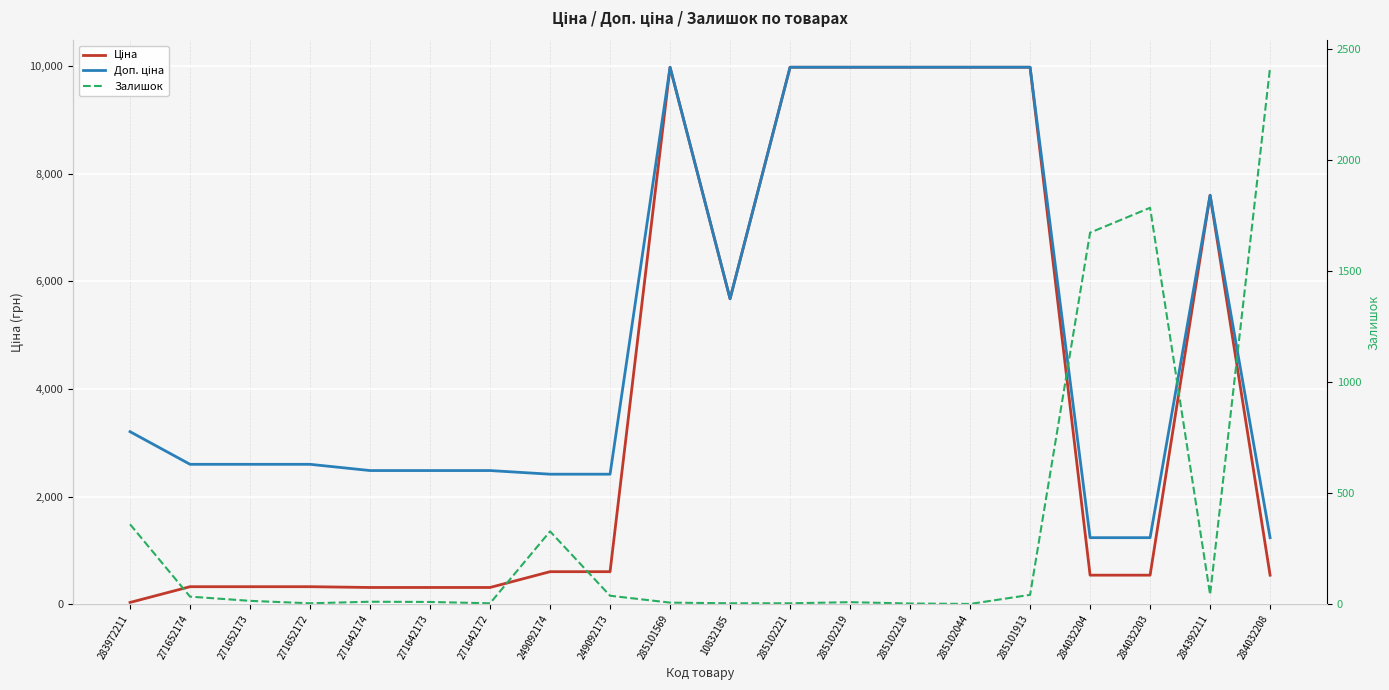

What are all the series names shown in the legend?

Ціна, Доп. ціна, Залишок